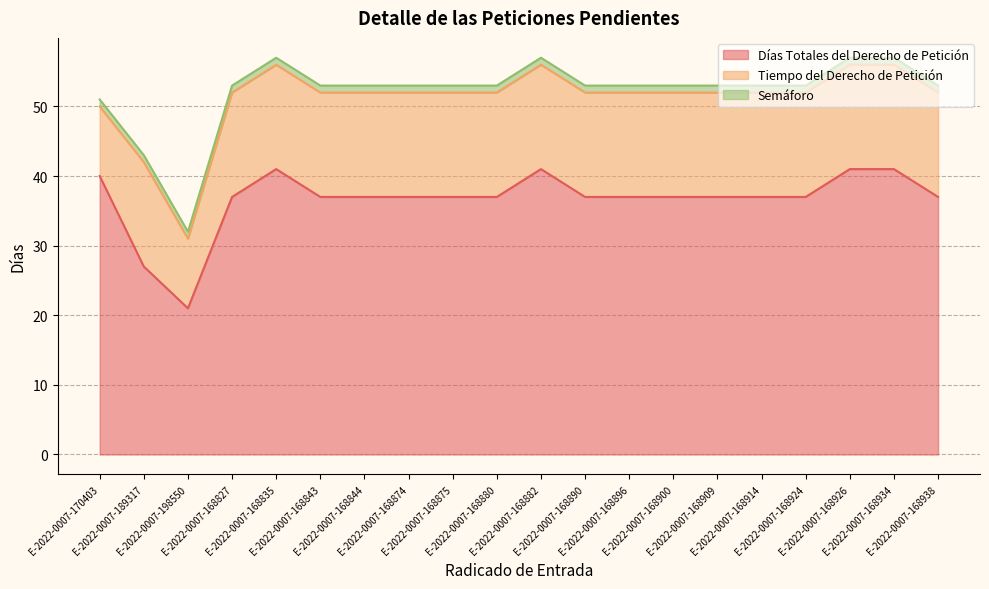

How many lines are shown in the chart?

3